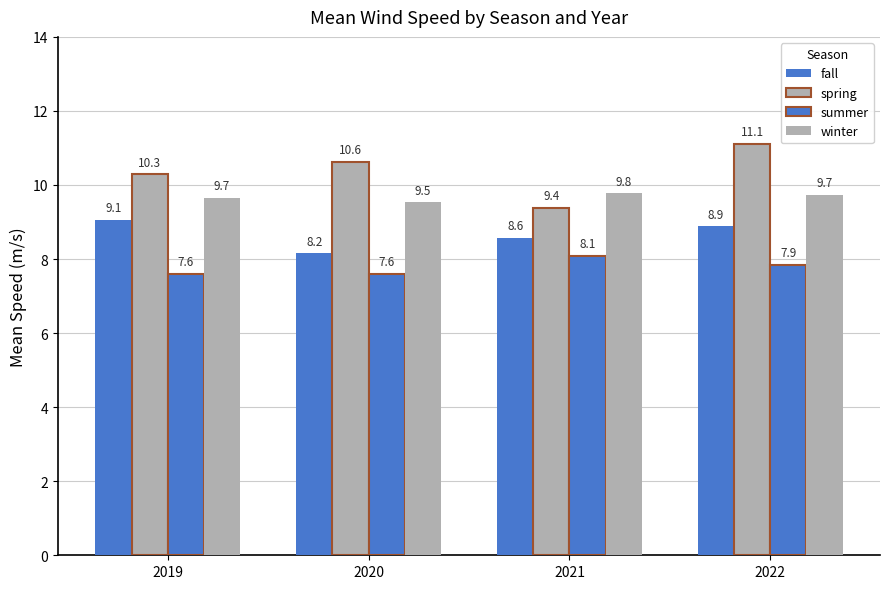

What is the sum of all winter values?

38.7